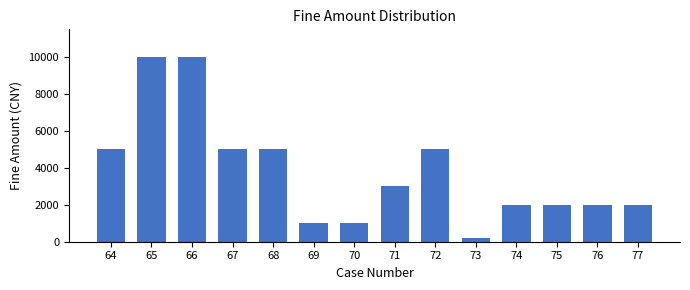

Reading right to left, list all the values displayed in this chart.

77=2000	76=2000	75=2000	74=2000	73=200	72=5000	71=3000	70=1000	69=1000	68=5000	67=5000	66=10000	65=10000	64=5000